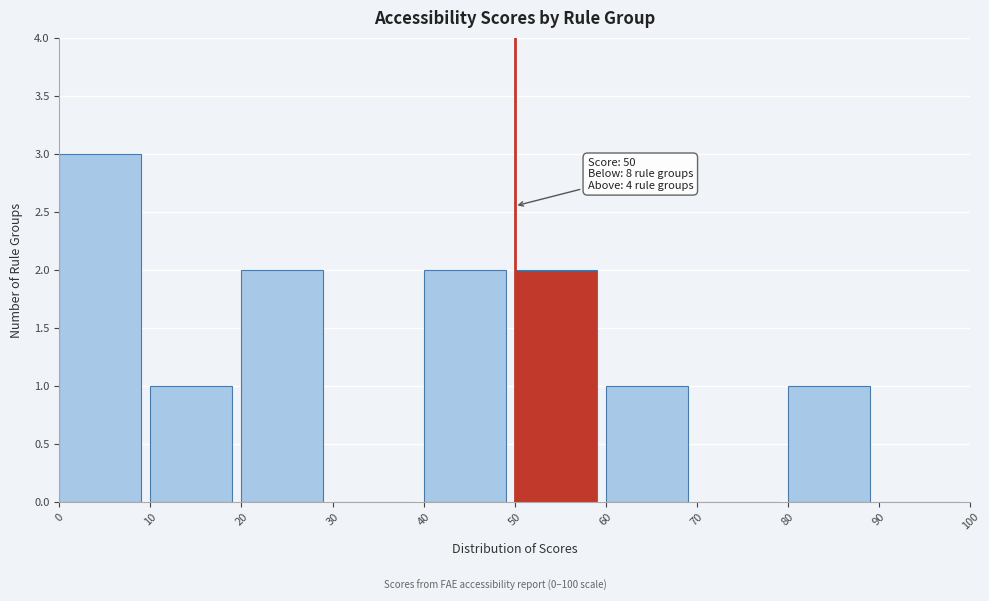

Which range on the x-axis has the tallest bar?

0 to 10